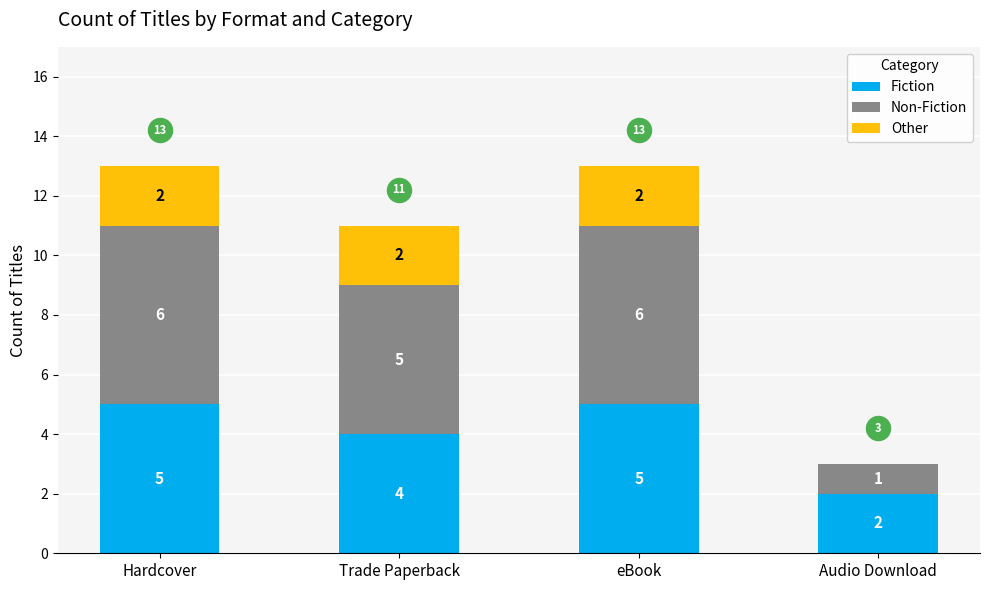

At how many categories does at least one series exceed 2?

3